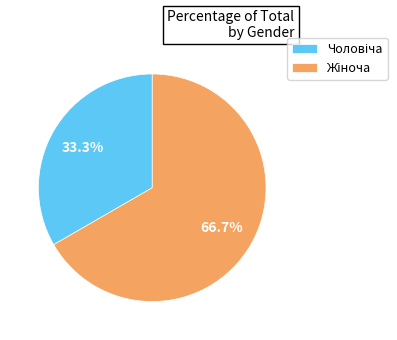

Is there any slice that represents more than half of the pie?

Yes